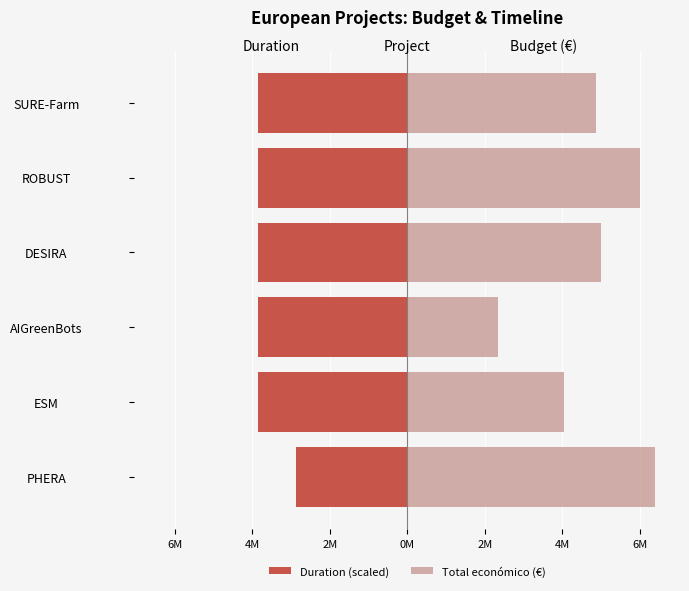

What is the maximum value shown in the chart?

6402164.0